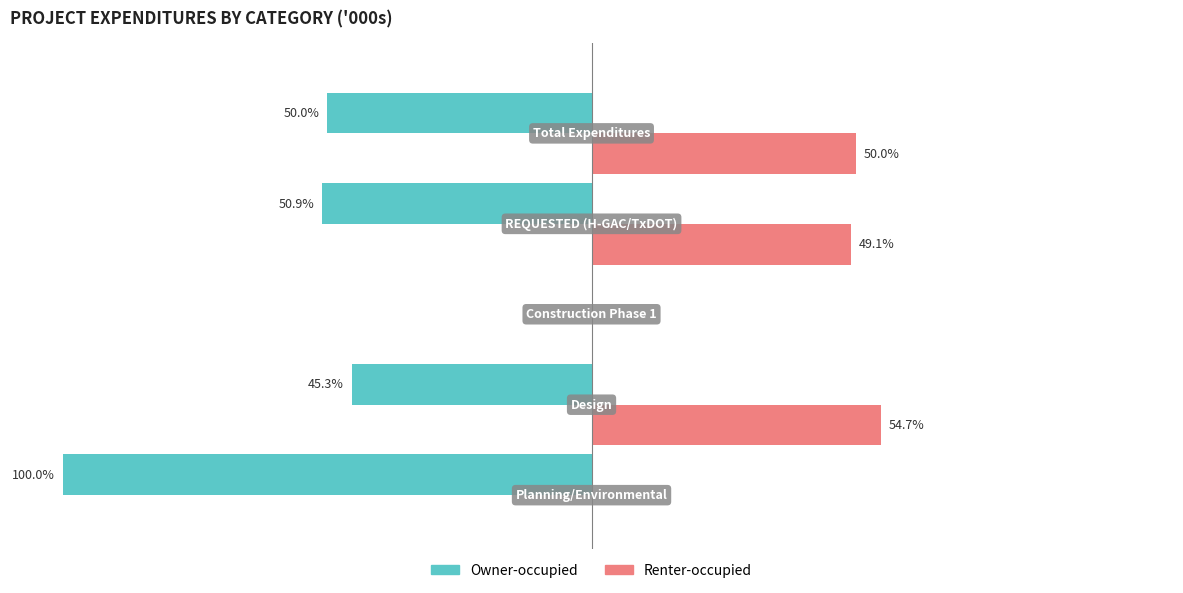

What are all the series names shown in the legend?

Owner-occupied, Renter-occupied